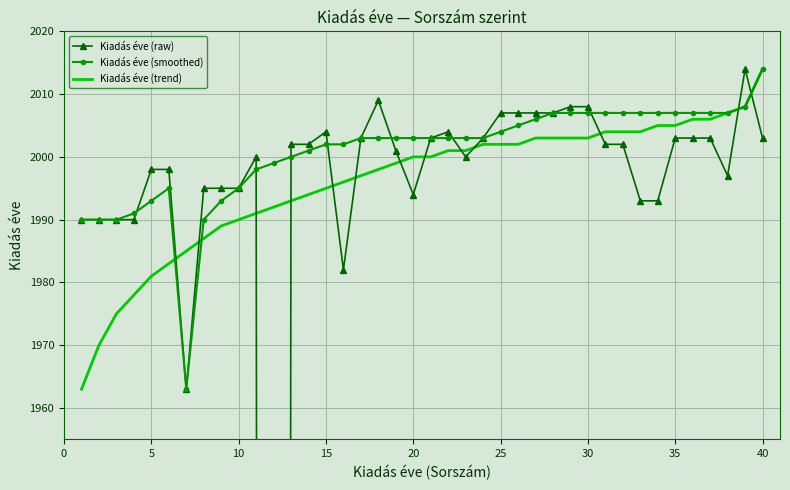

How many lines are shown in the chart?

3